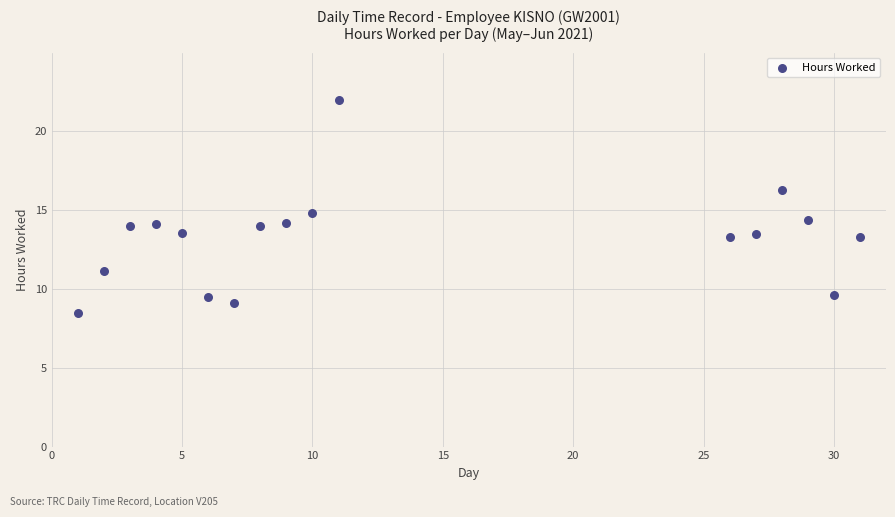

What is the range of X values (max minus min)?

30.0